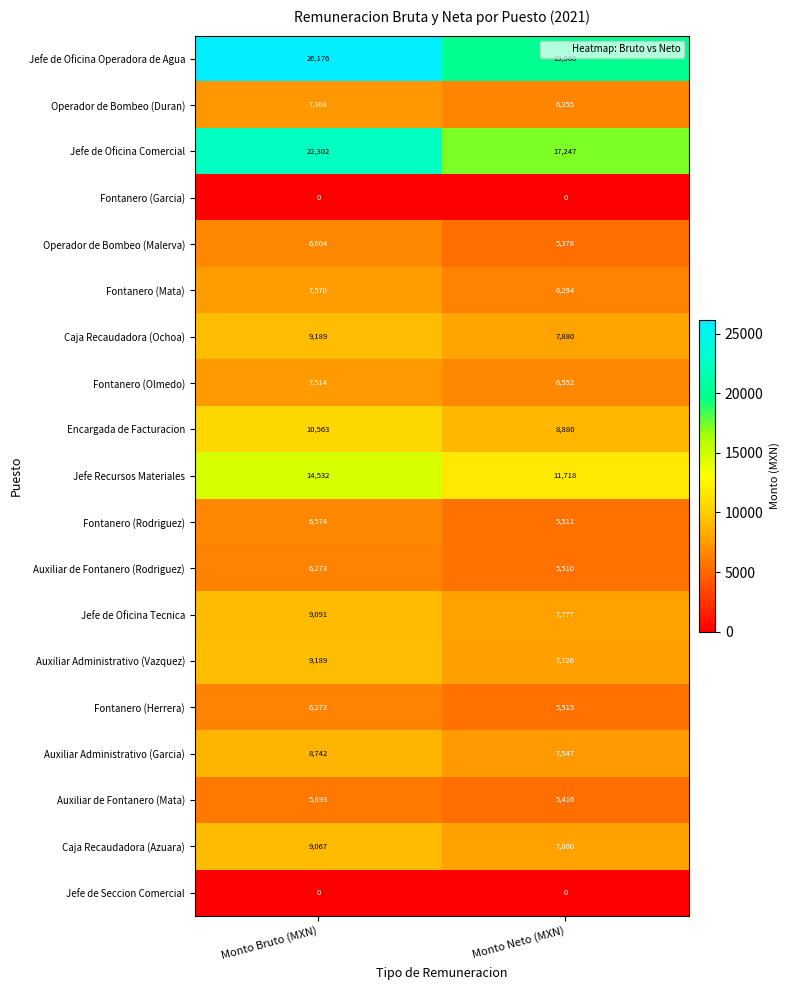

At which label is Encargada de Facturacion closest to 9721?

Monto Neto (MXN)